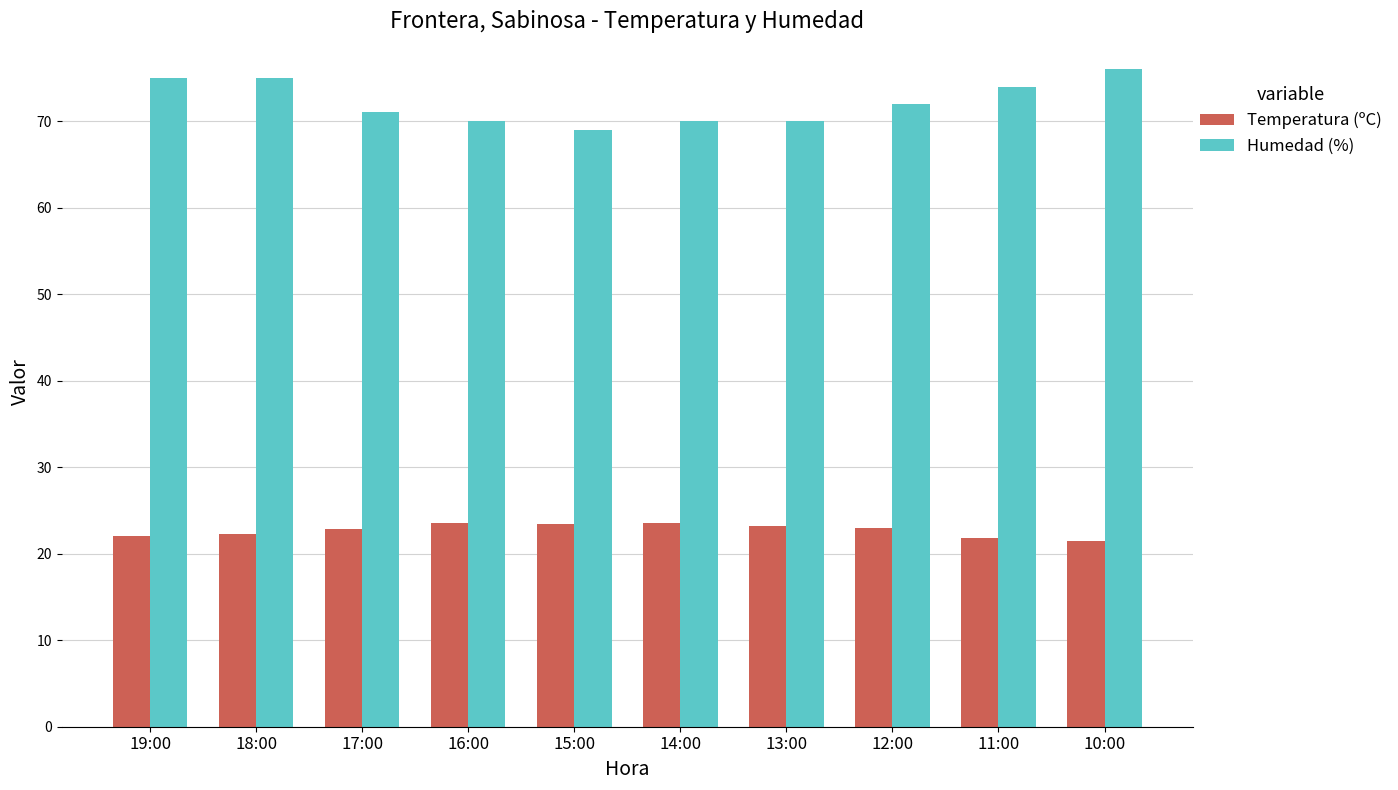

Count the number of categories in the chart.

10